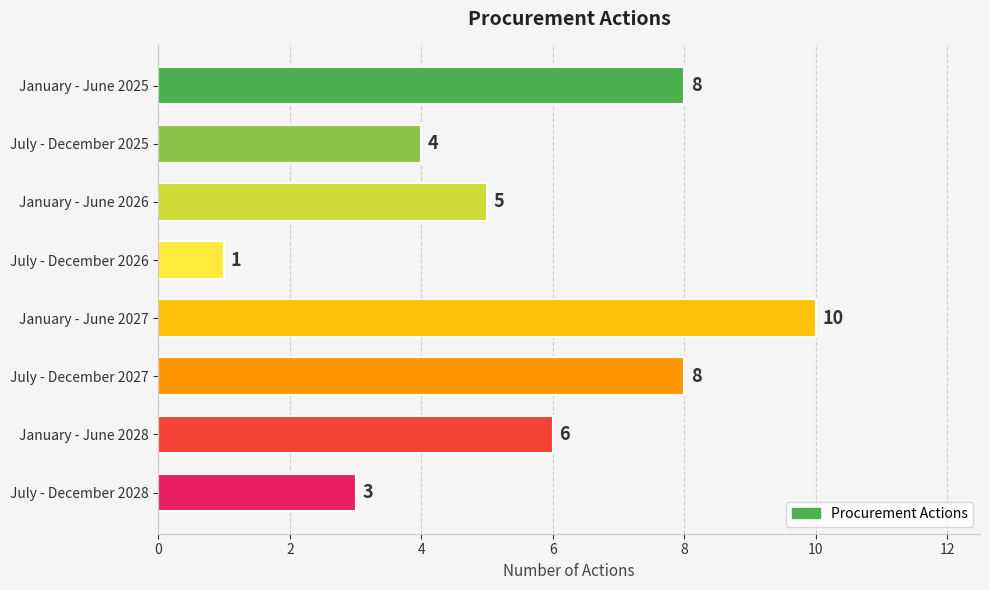

Count the values in the range 4 to 8.

5